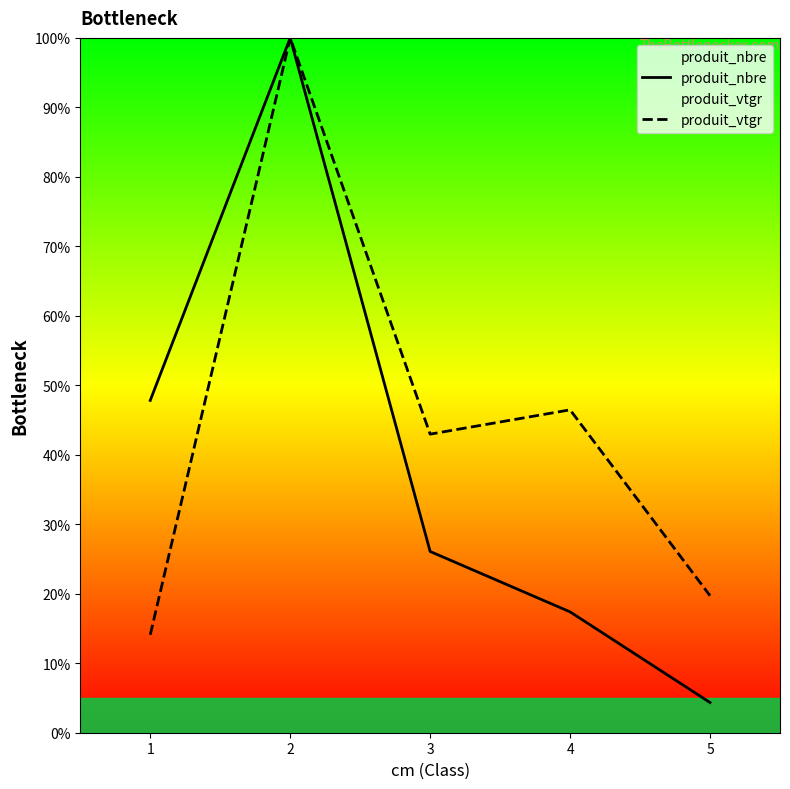

What is the difference between the maximum and minimum values in the produit_nbre series?

95.7